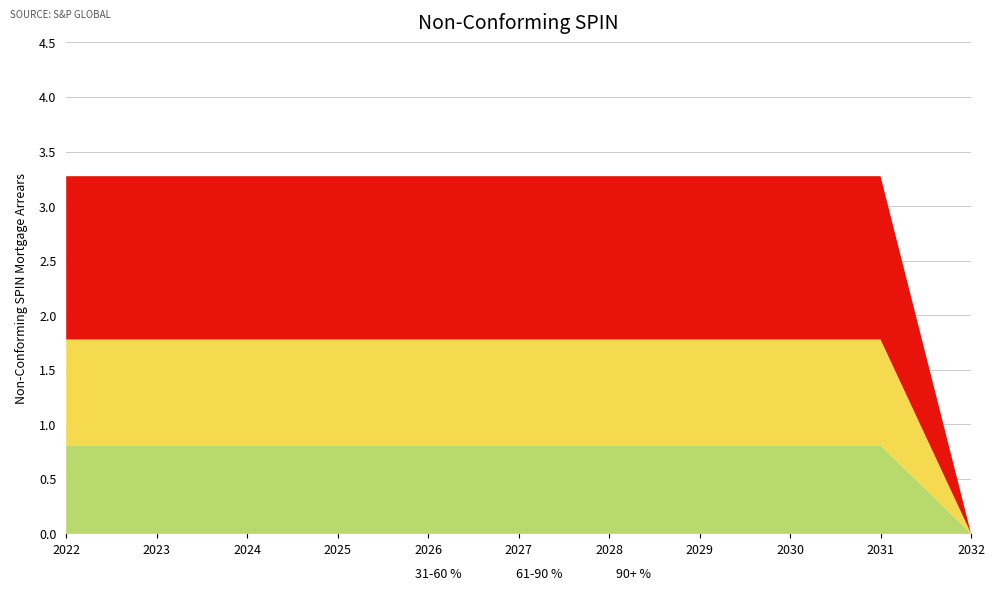

True or false: 61-90 % and 90+ % intersect in this chart.

False